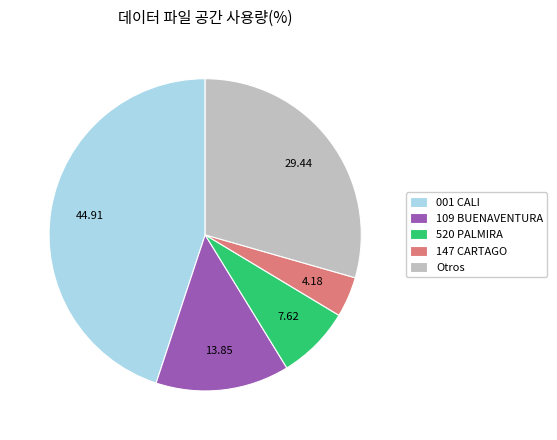

Is the sum of 001 CALI and Otros greater than half?

Yes